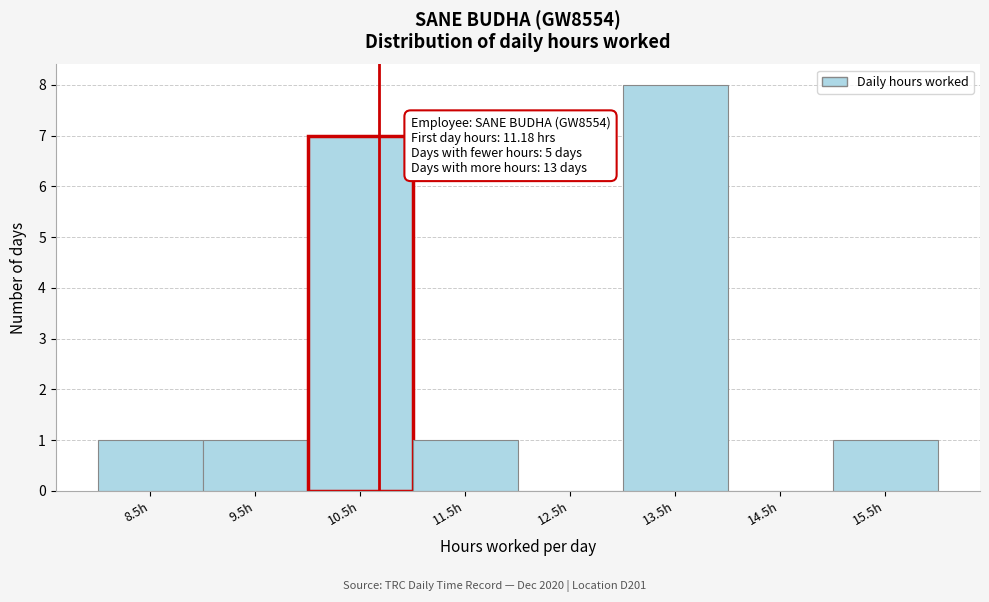

Reading right to left, list all the values displayed in this chart.

15.5h=1	14.5h=0	13.5h=8	12.5h=0	11.5h=1	10.5h=7	9.5h=1	8.5h=1